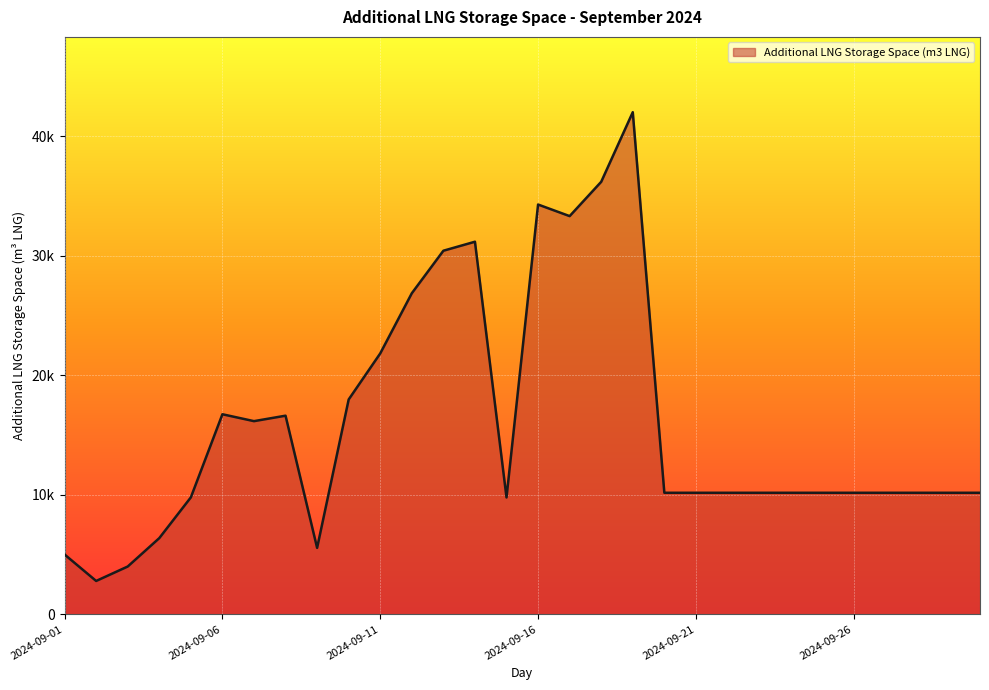

Does the chart have visible grid lines?

Yes